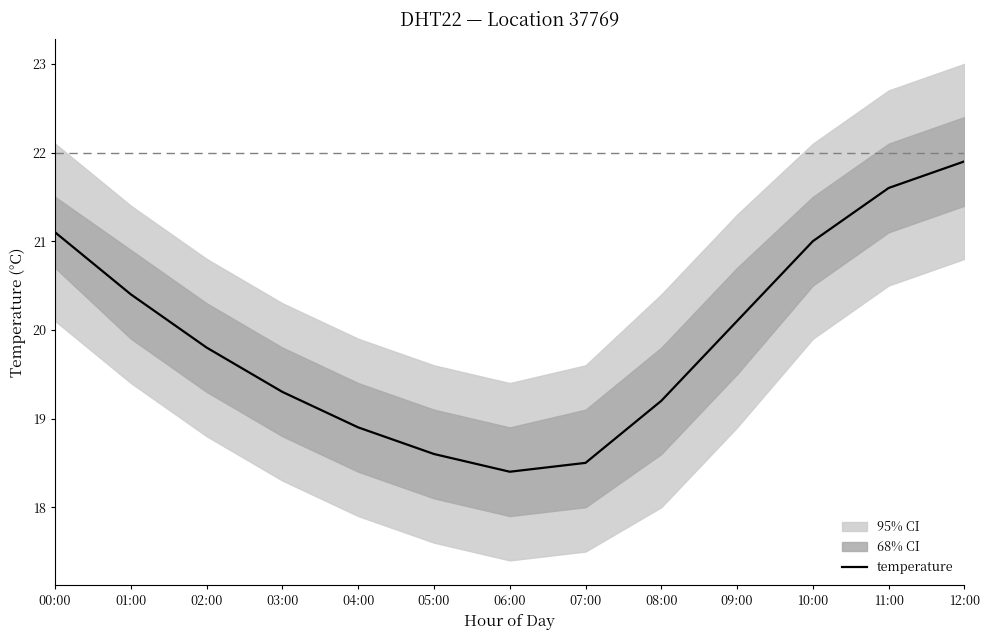

What is the sum of all values?

258.8